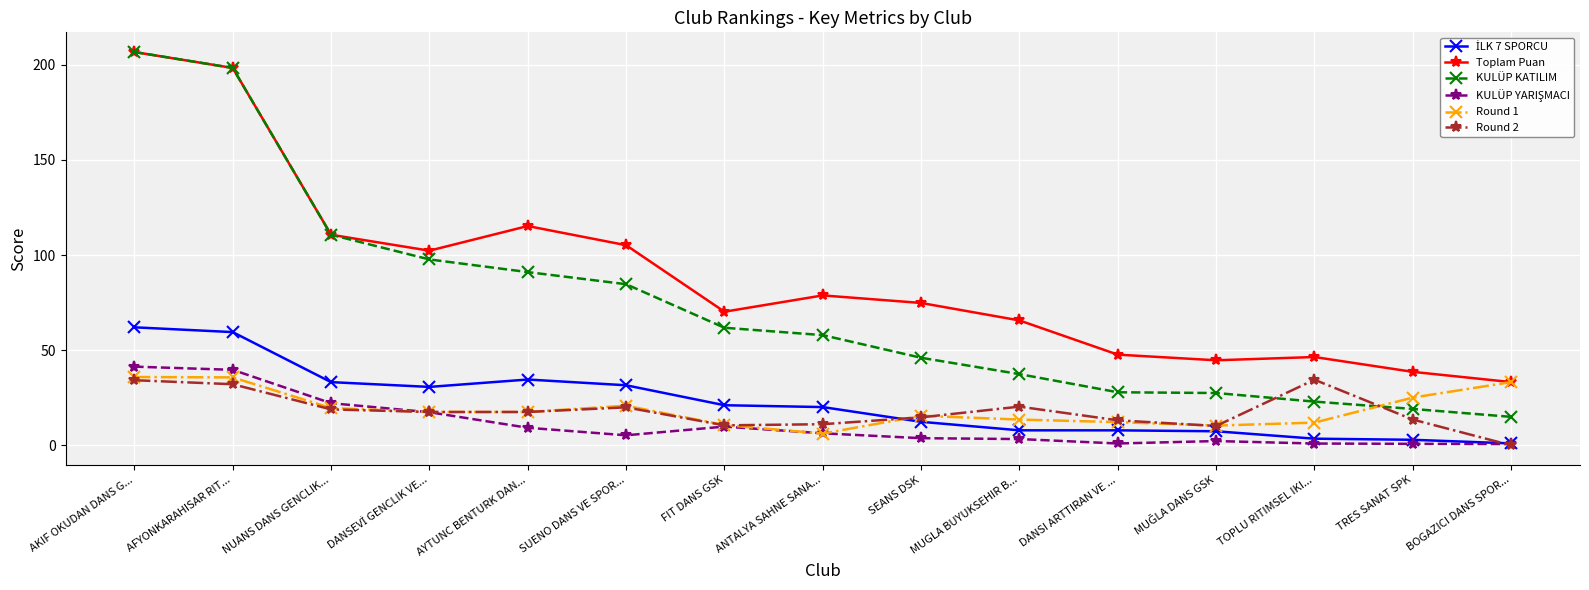

What is the label of the 11th point from the left?

DANSI ARTTIRAN VE ...